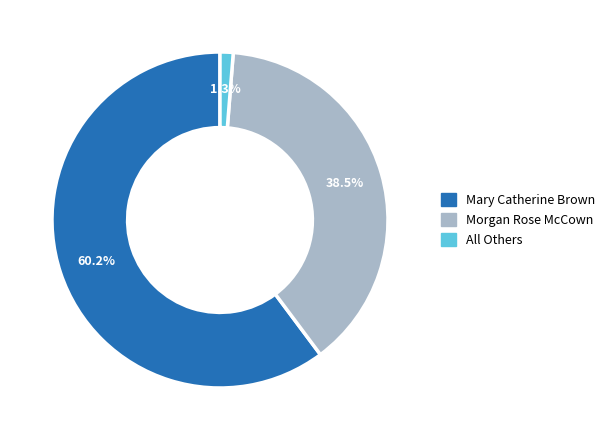

Rank the categories by value from lowest to highest.

All Others, Morgan Rose McCown, Mary Catherine Brown